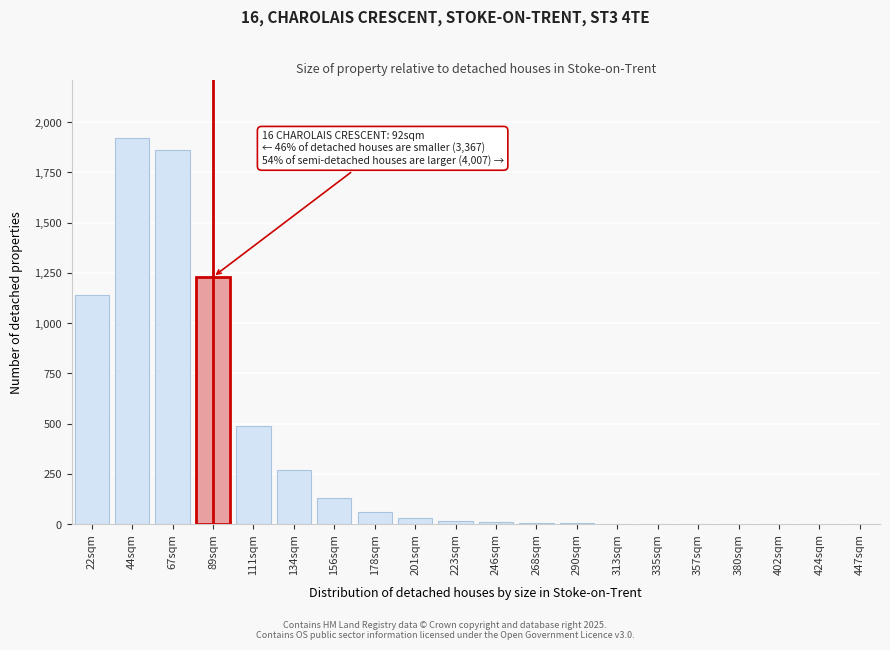

Which has a higher value, 134sqm or 44sqm?

44sqm